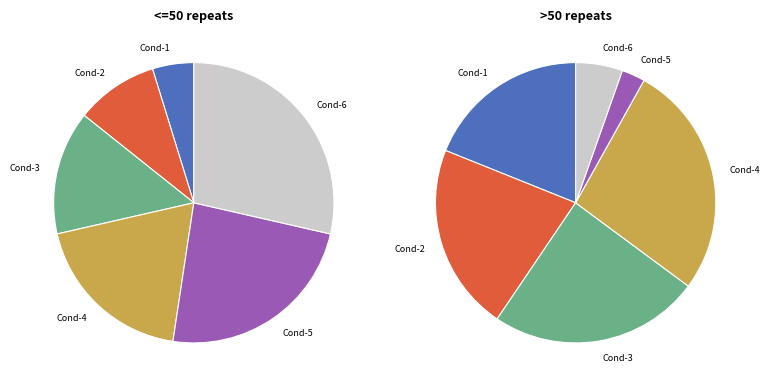

How much of the chart is everything except 2?

85.7%